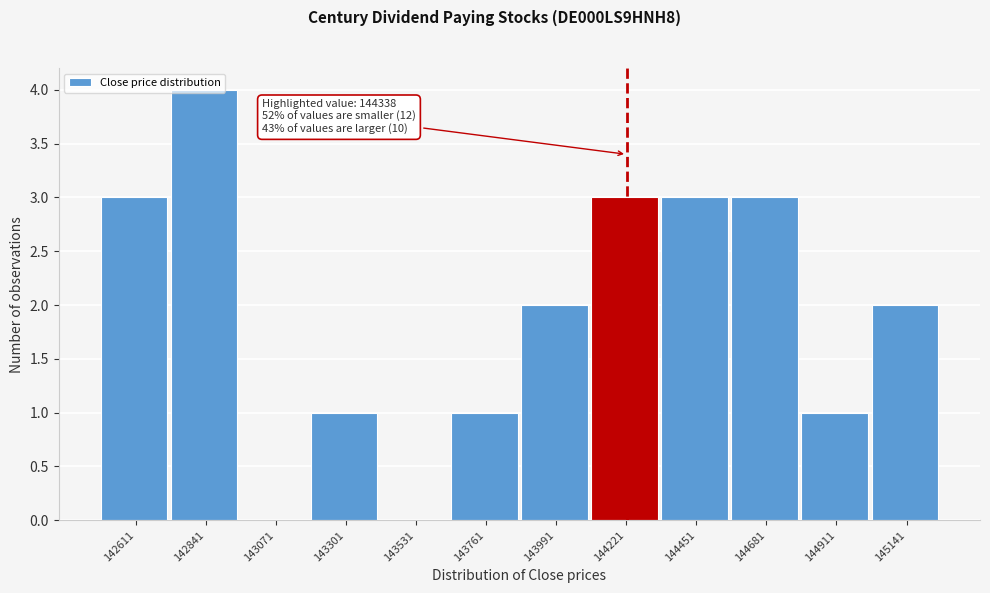

What value does the data have at 142611?

3